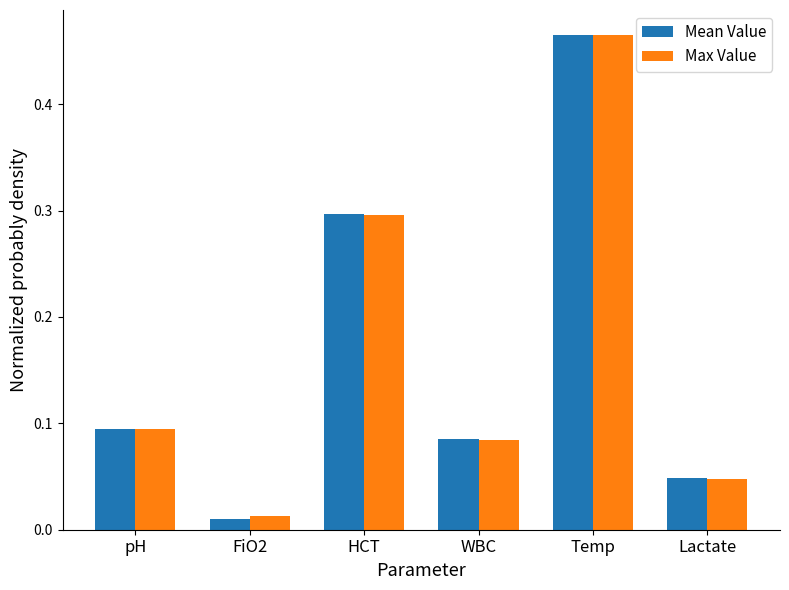

List the labels in order of Mean Value value, largest first.

Temp, HCT, pH, WBC, Lactate, FiO2